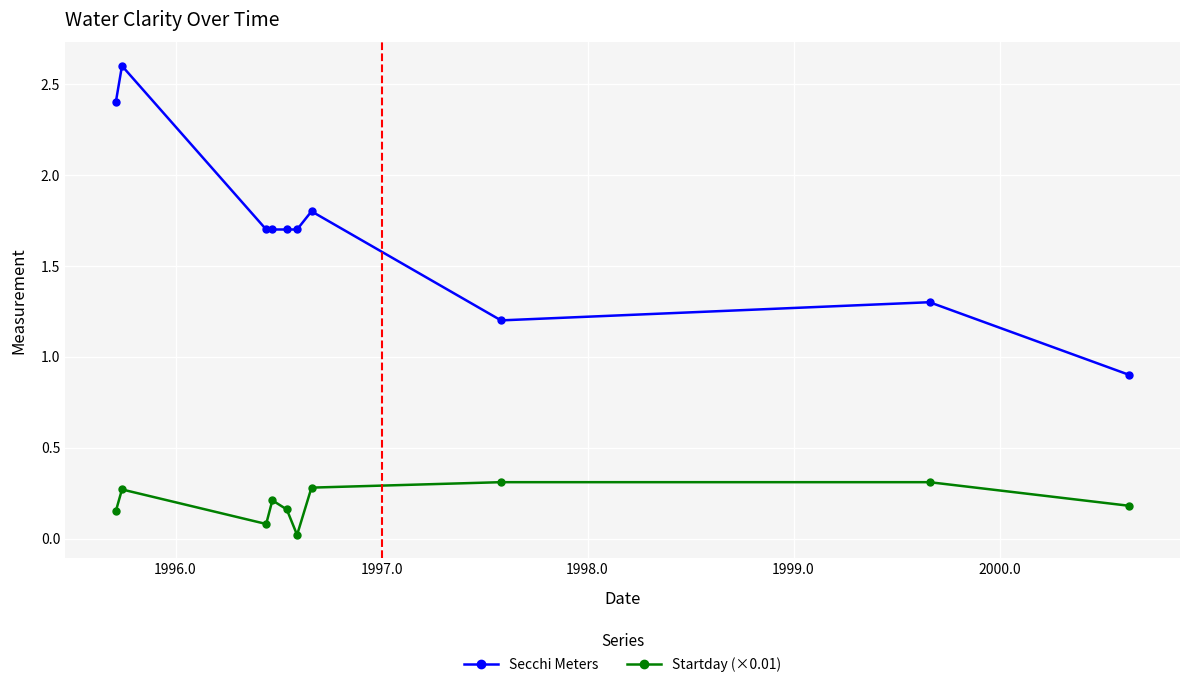

What are all the series names shown in the legend?

Secchi Meters, Startday (×0.01)